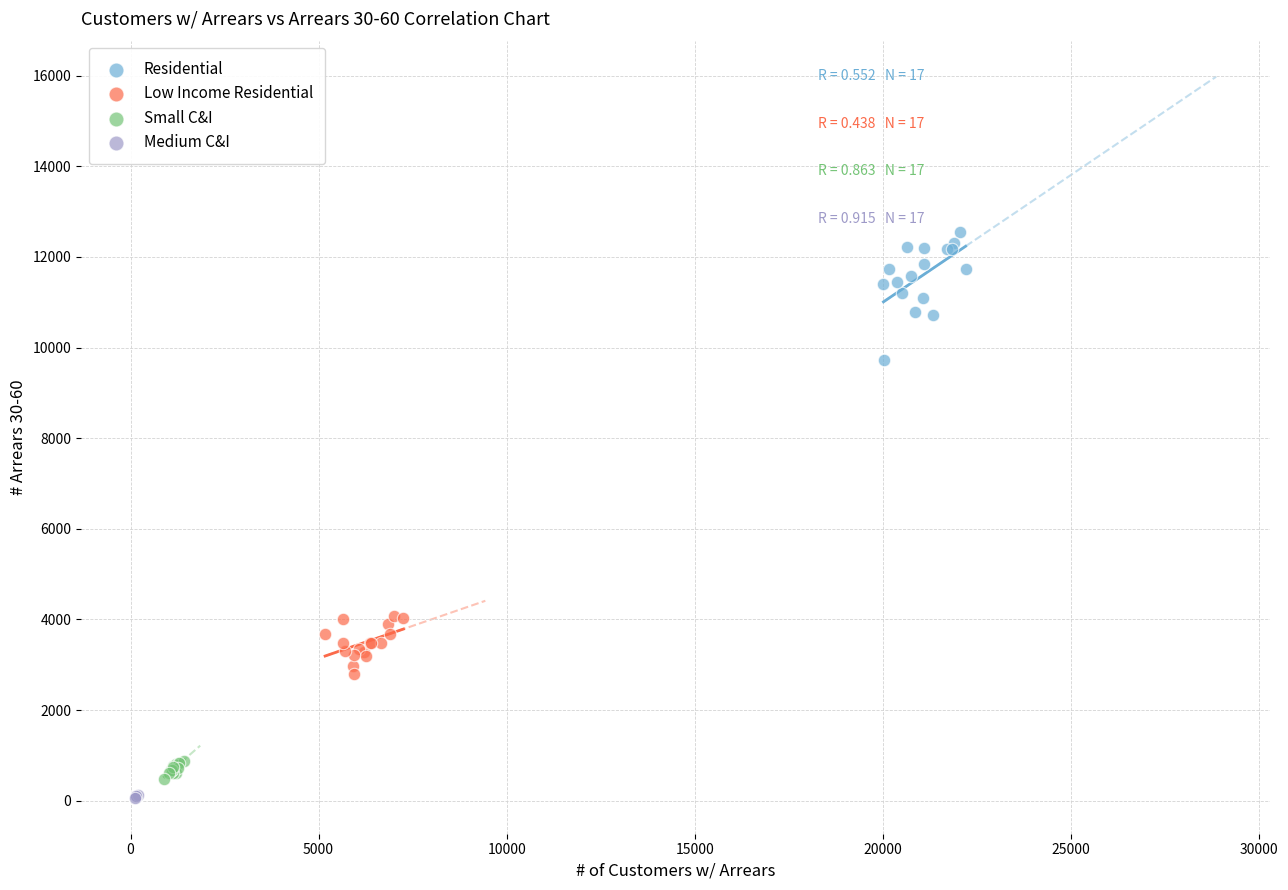

Which series has the largest Y range (max minus min)?

Residential